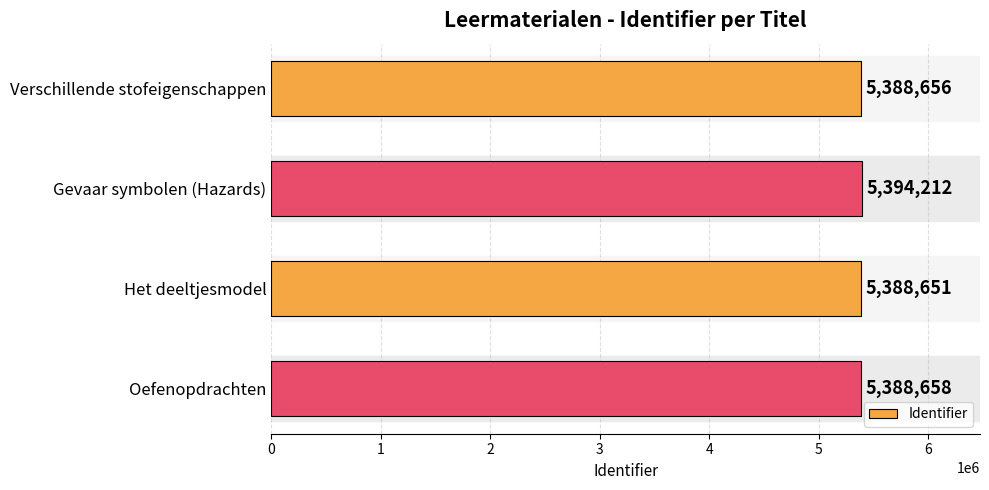

The value at Verschillende stofeigenschappen is 7523800. True or false?

False